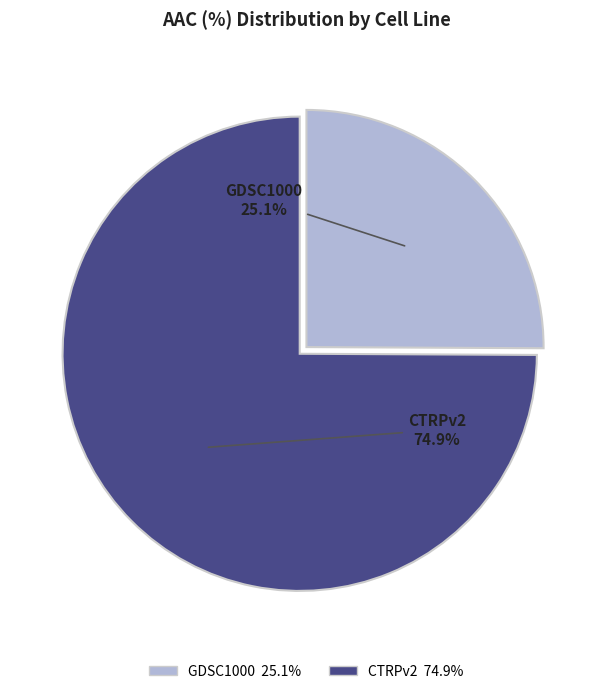

Does CTRPv2 represent more than half of the total?

Yes